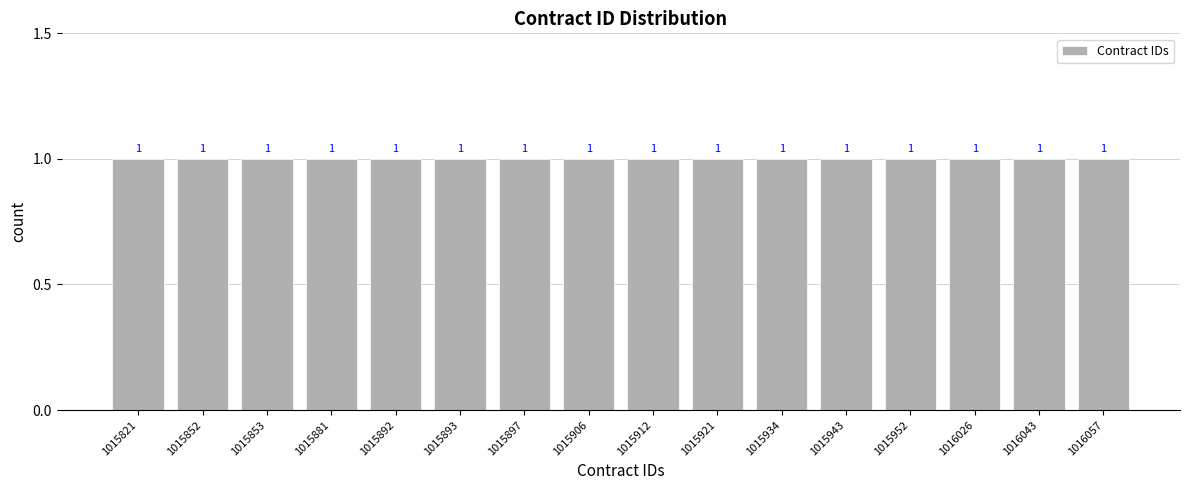

List the labels in order of value, smallest first.

1015821, 1015852, 1015853, 1015881, 1015892, 1015893, 1015897, 1015906, 1015912, 1015921, 1015934, 1015943, 1015952, 1016026, 1016043, 1016057